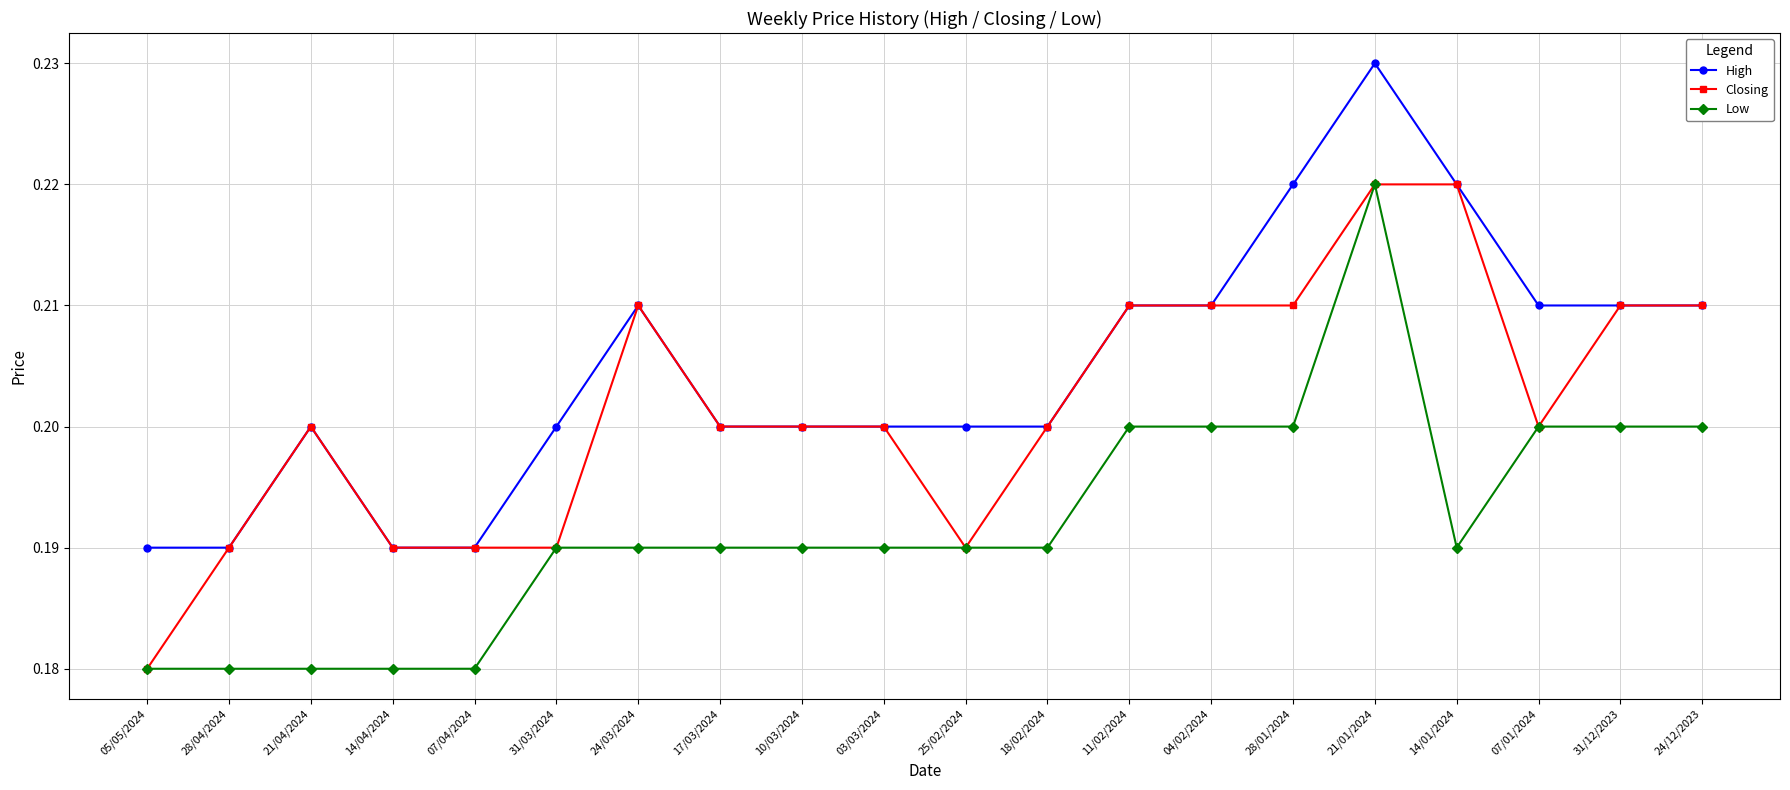

Is this an area chart (filled region under the line)?

No